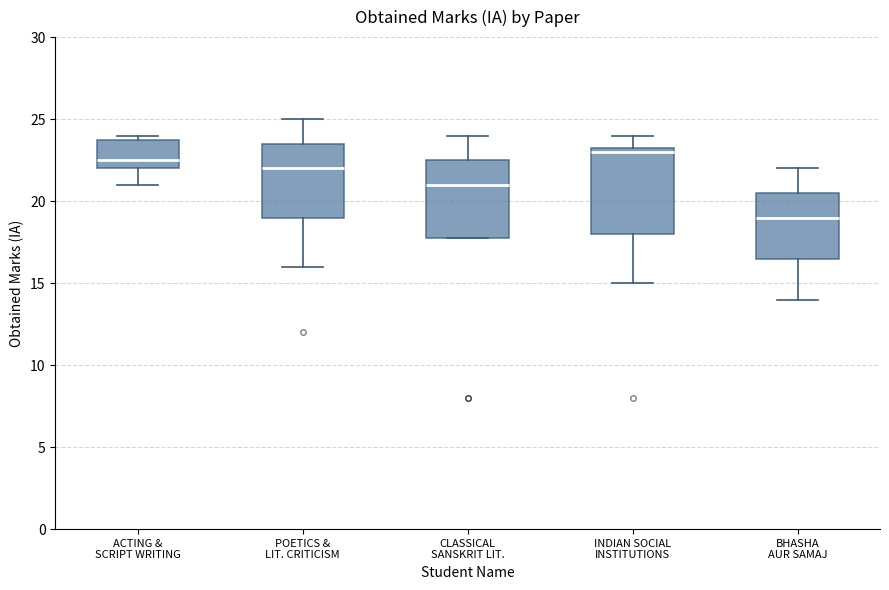

Reading left to right, read every box against the y-axis: the position of its median line, the range the box covers, and the ends of its whiskers. The values are not printed on the chart, so give them approximately, as read against the axis.

ACTING & SCRIPT WRITING: median 22.5, box 22.0 to 24.0, whiskers 21.0 to 24.0 (just above the box's upper edge)
POETICS & LIT. CRITICISM: median 22.0, box 19.0 to 23.5, whiskers 16.0 to 25.0
CLASSICAL SANSKRIT LIT.: median 21.0, box 18.0 to 22.5, whiskers 18.0 to 24.0
INDIAN SOCIAL INSTITUTIONS: median 23.0, box 18.0 to 23.5, whiskers 15.0 to 24.0
BHASHA AUR SAMAJ: median 19.0, box 16.5 to 20.5, whiskers 14.0 to 22.0